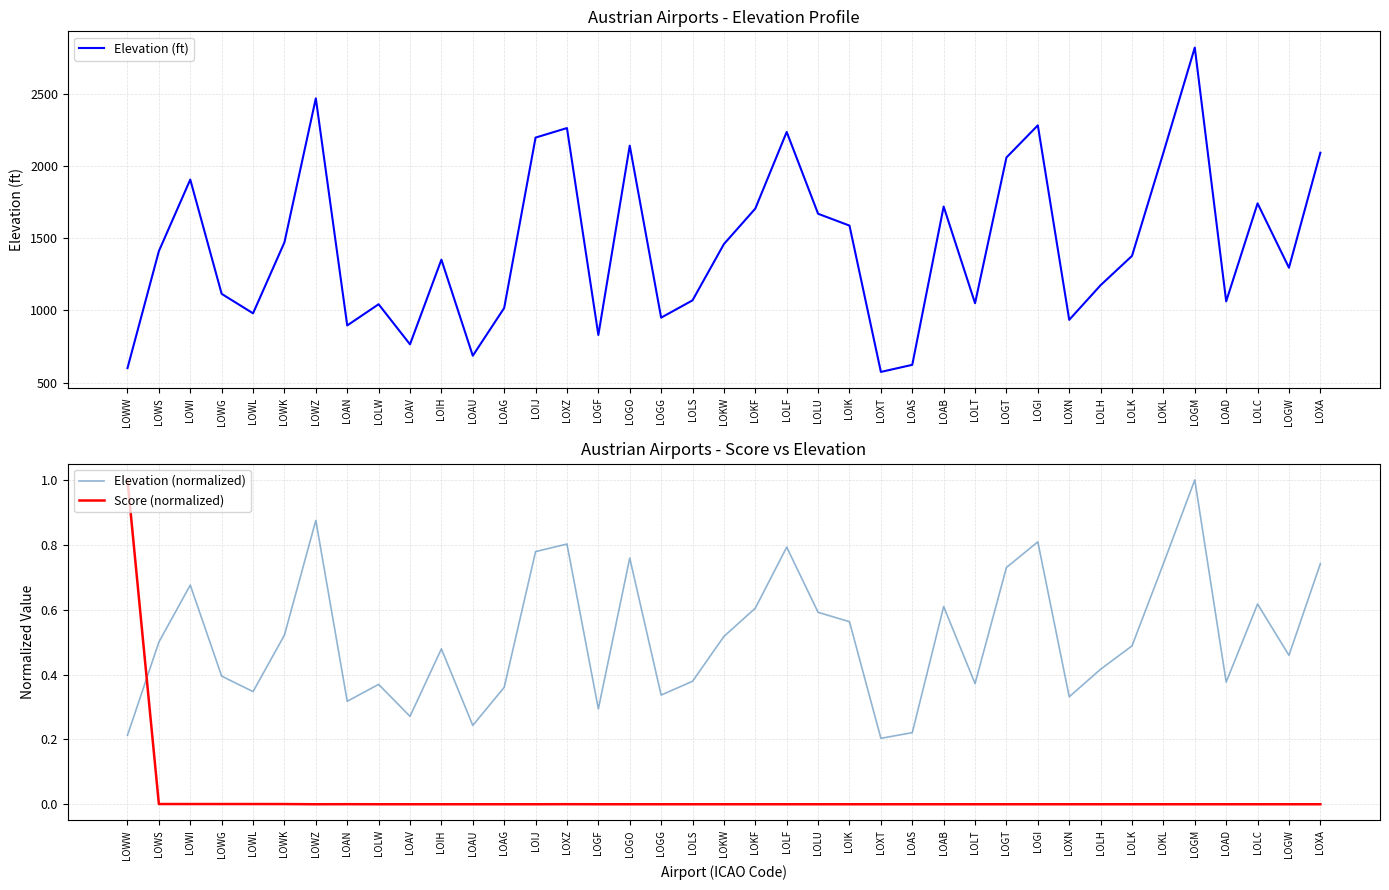

Between LOXN and LOKL, which series saw the biggest shift?

Elevation (ft)